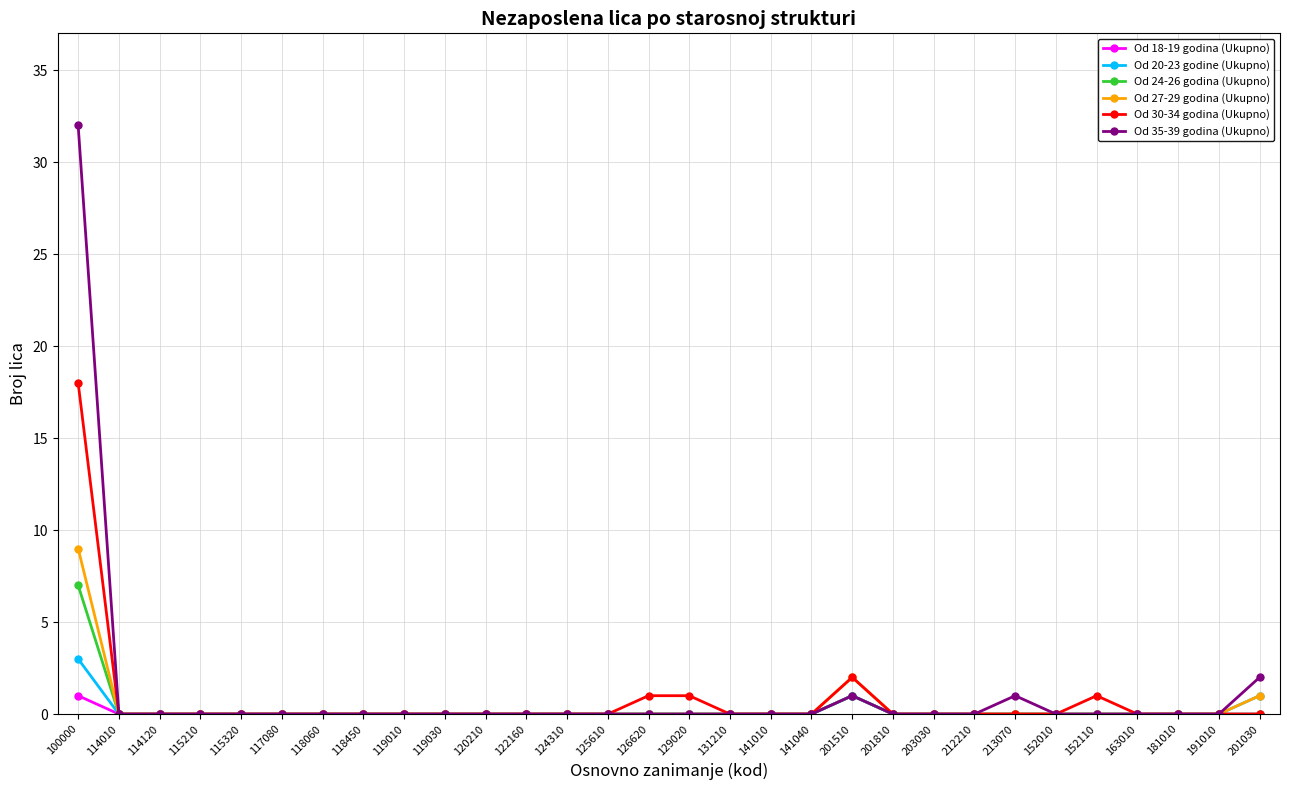

List the series in order of their peak value, highest first.

Od 35-39 godina (Ukupno), Od 30-34 godina (Ukupno), Od 27-29 godina (Ukupno), Od 24-26 godina (Ukupno), Od 20-23 godine (Ukupno), Od 18-19 godina (Ukupno)